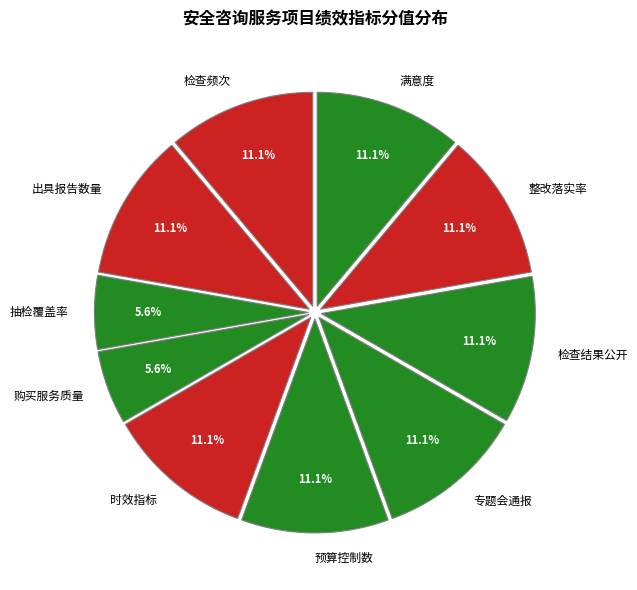

What percentage do 购买服务质量 and 整改落实率 together represent?

16.7%